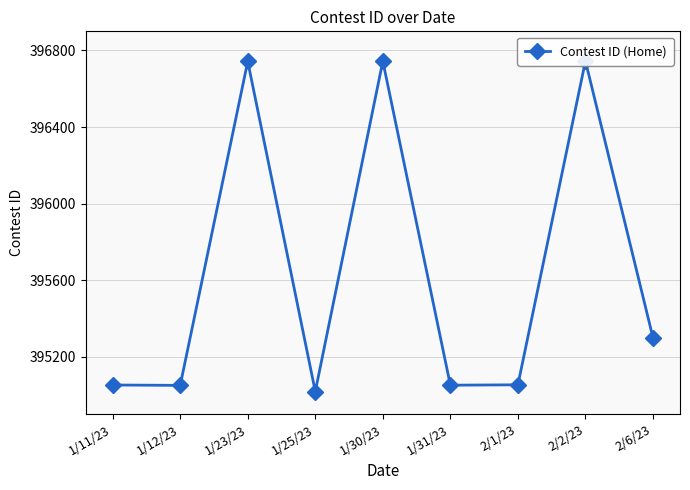

Which category has the highest value across all series?

2/2/23